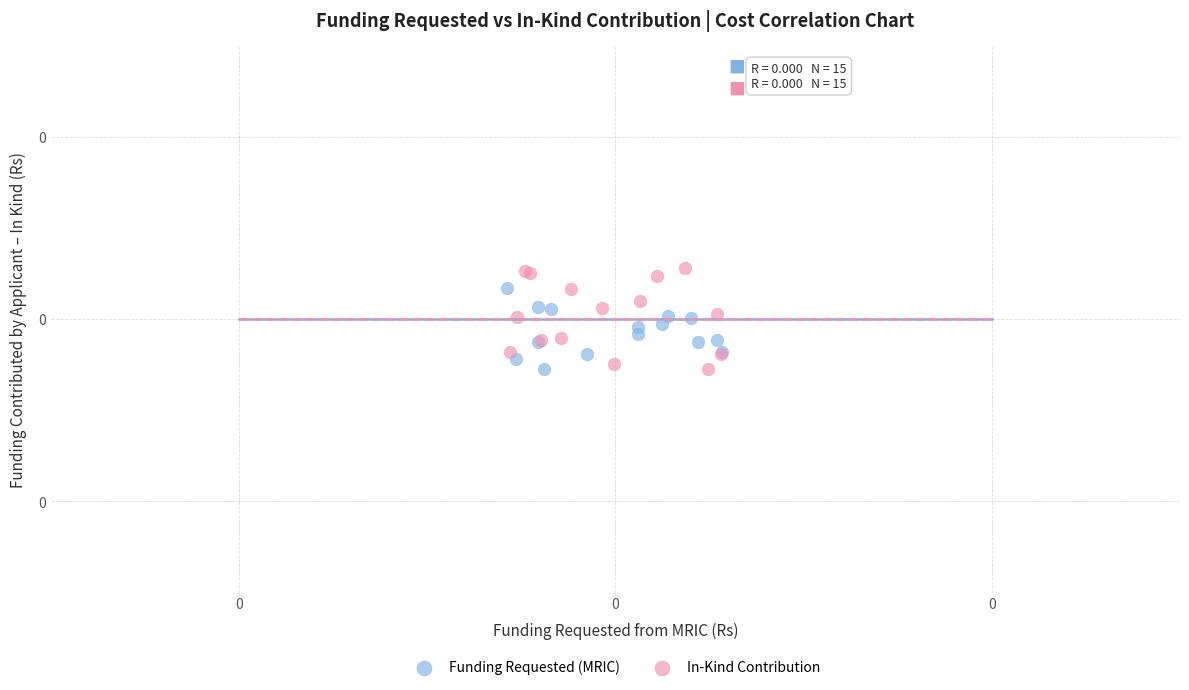

What are all the series names shown in the legend?

Funding Requested (MRIC), In-Kind Contribution